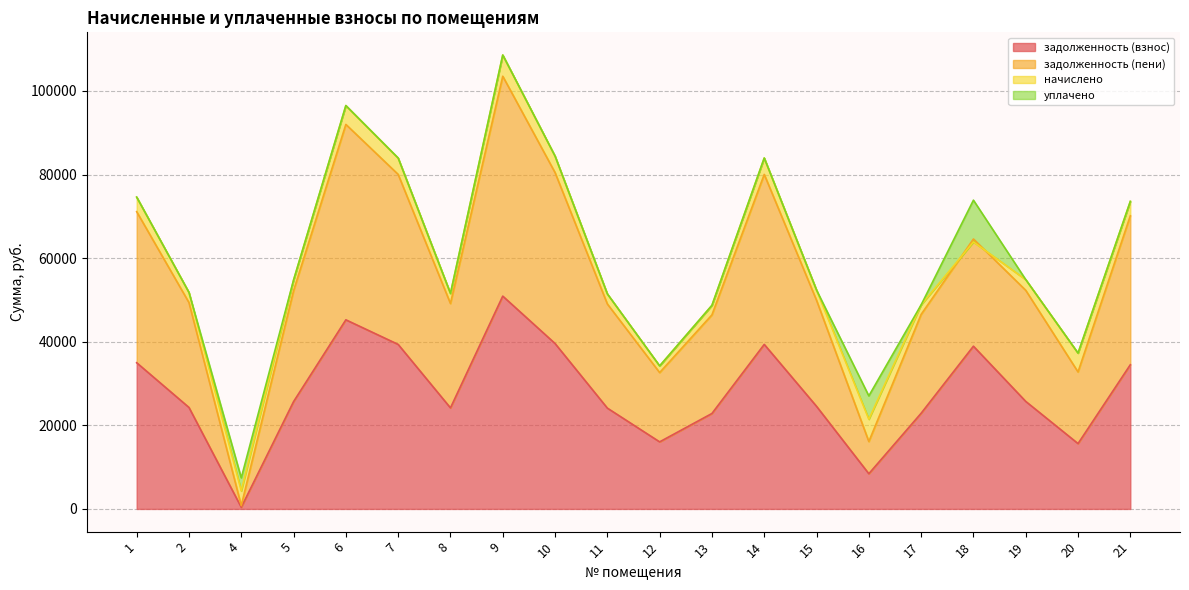

Is it true that задолженность (пени) equals 48709.0 at 13?

True